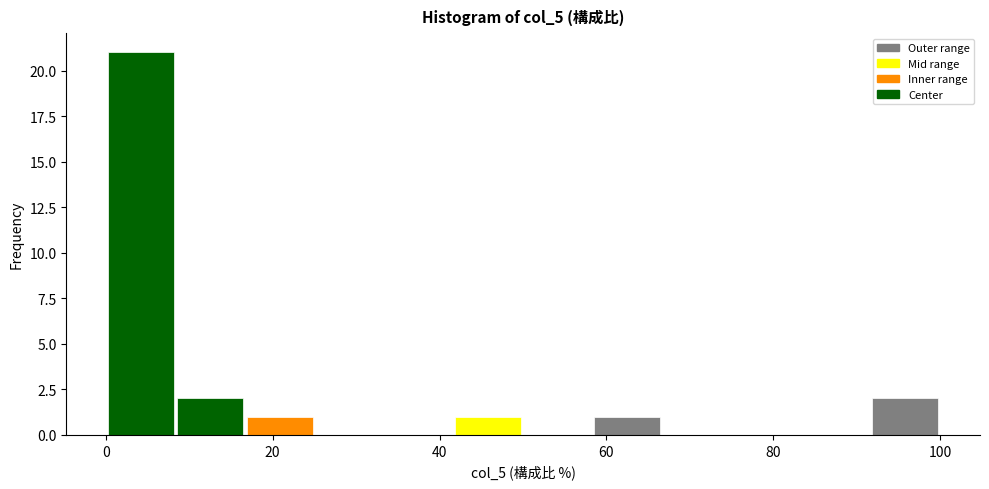

How tall is the bar that spans 42 to 50 on the x-axis? Neither the bar edges nor the heights are printed on the chart, so give them approximately, as read against the axes.

1